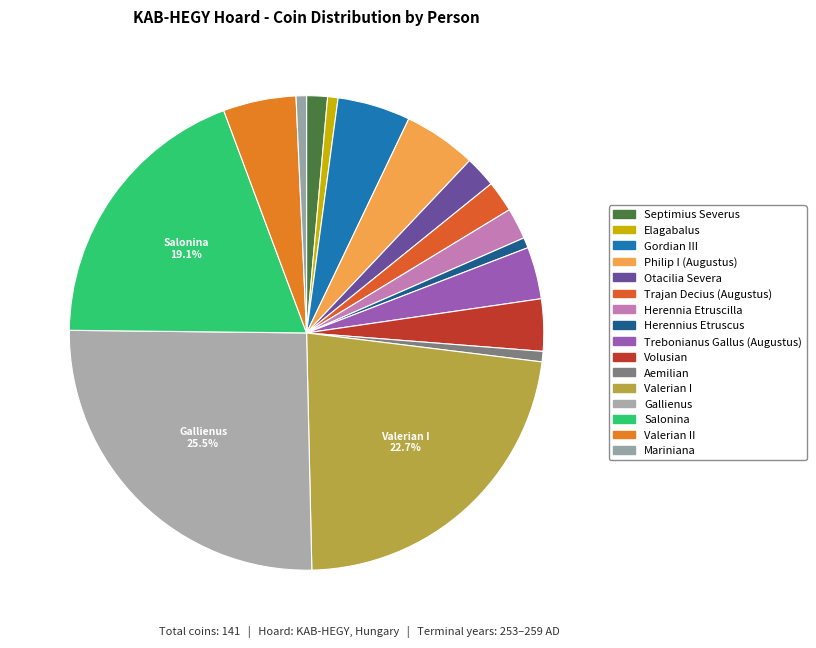

Which slice is the largest?

Gallienus